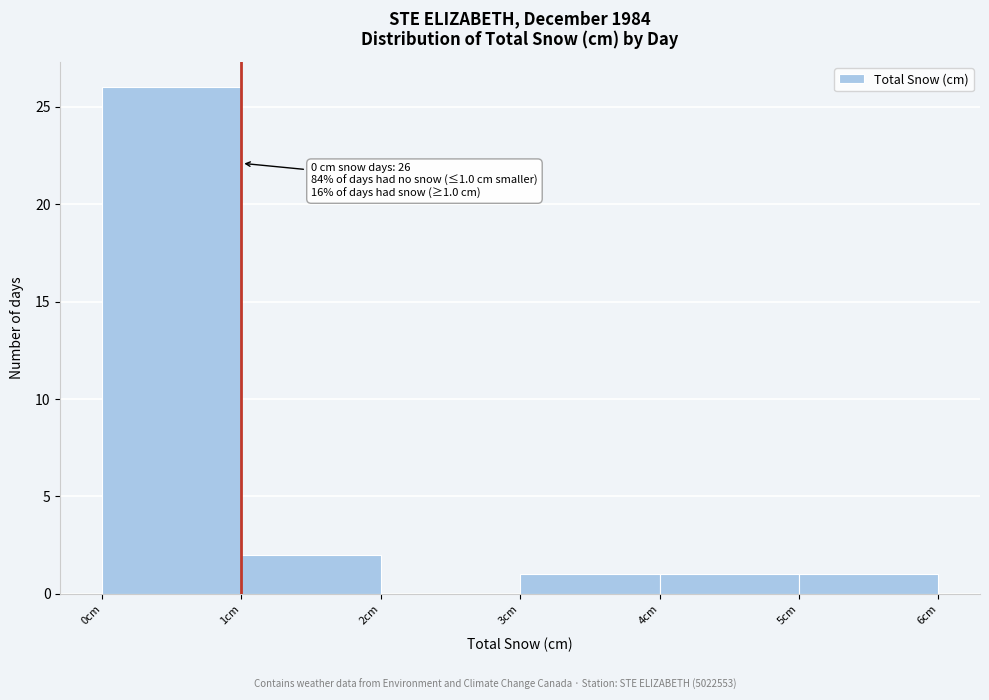

Over which range of the x-axis is the bar tallest?

0 to 1